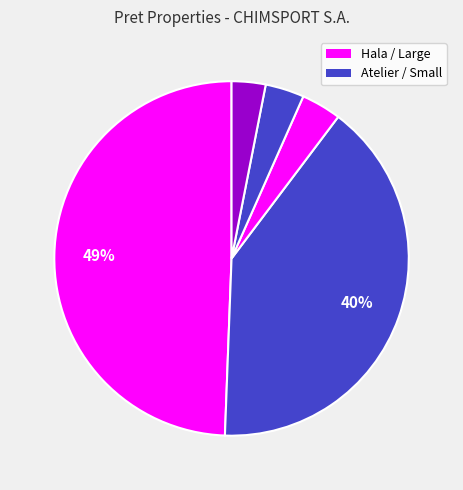

How many slices are in this pie chart?

5